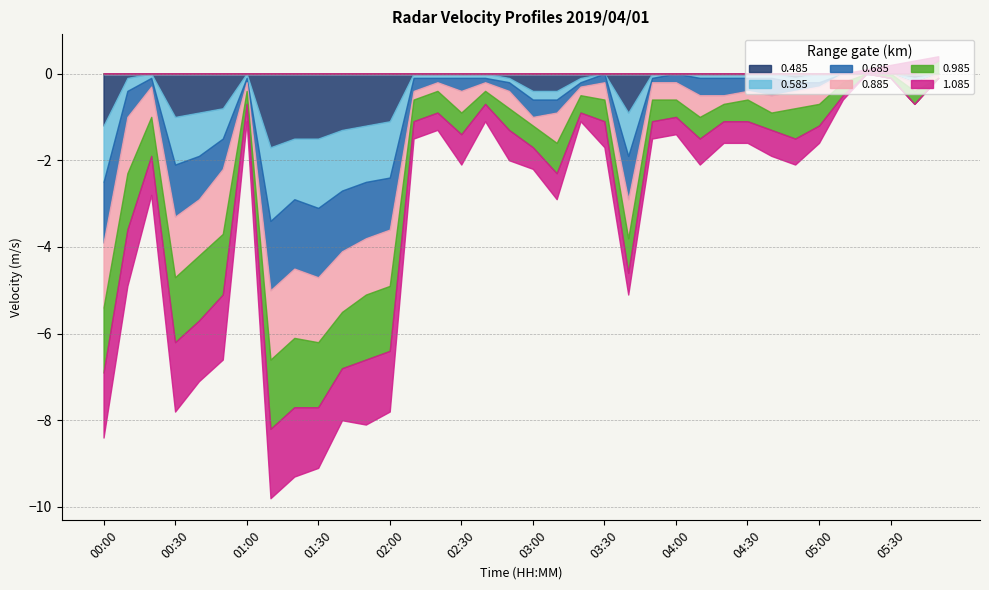

Which series has the largest total across all categories?

0.485